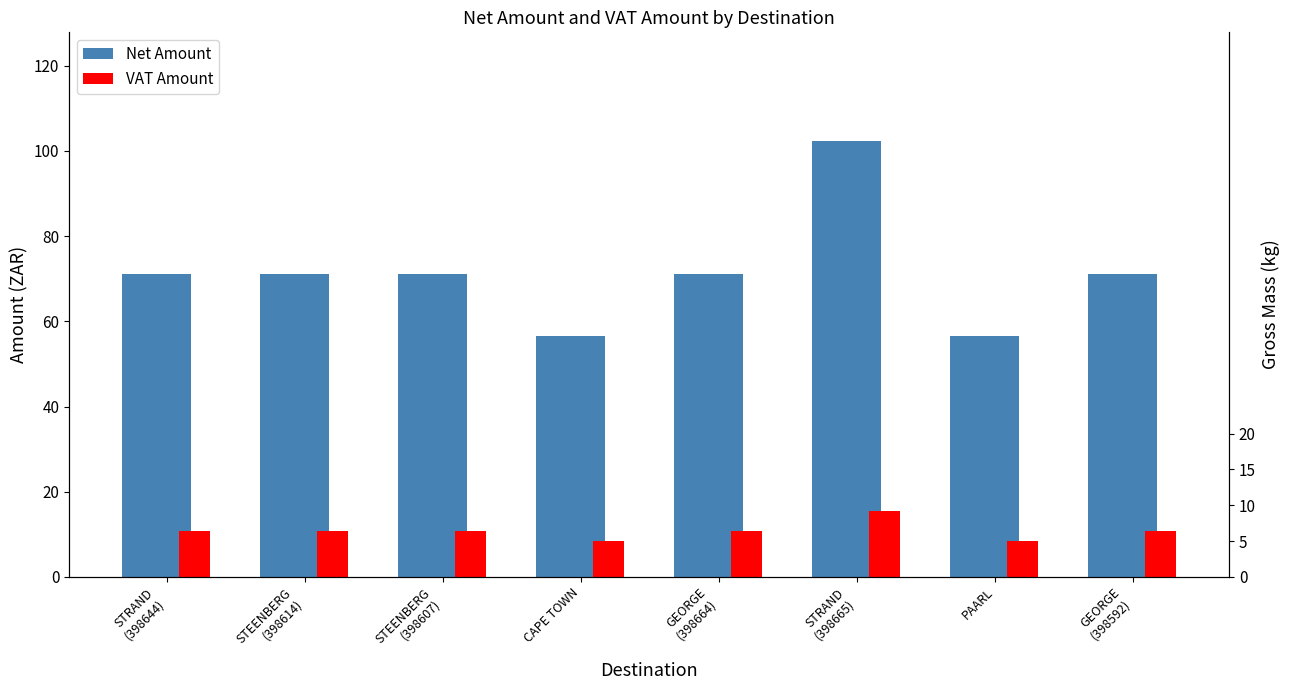

Rank the categories by VAT Amount value from lowest to highest.

CAPE TOWN, PAARL, STRAND
(398644), STEENBERG
(398614), STEENBERG
(398607), GEORGE
(398664), GEORGE
(398592), STRAND
(398665)